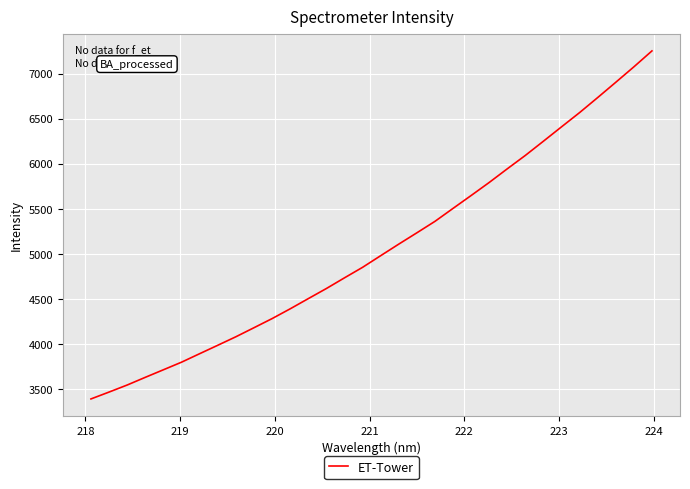

What is the greatest value displayed?

7250.4